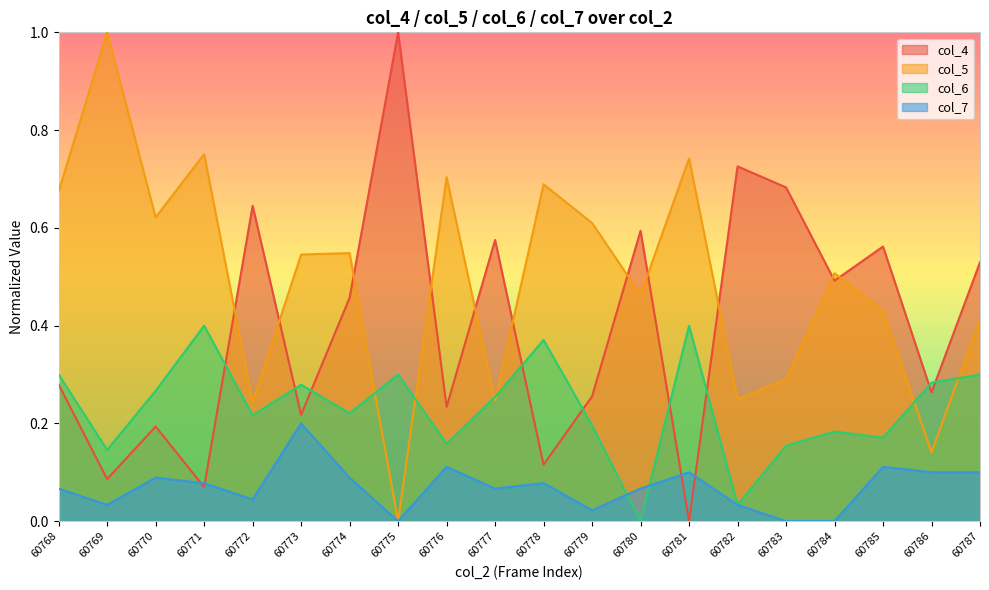

Which series changed the most between 60770 and 60773?

col_7